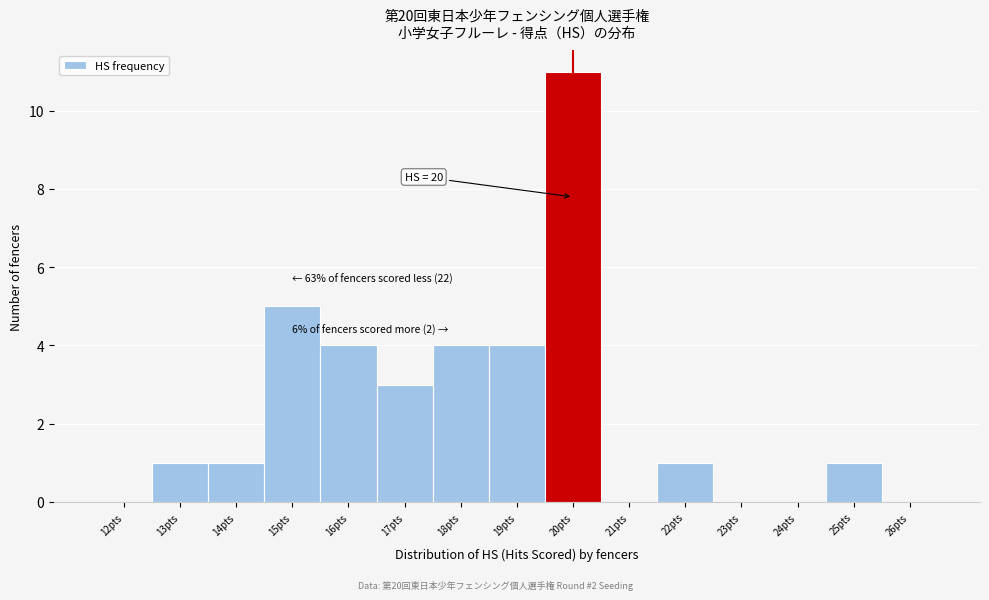

Reading right to left, extract all data points from this chart.

26pts=0	25pts=1	24pts=0	23pts=0	22pts=1	21pts=0	20pts=11	19pts=4	18pts=4	17pts=3	16pts=4	15pts=5	14pts=1	13pts=1	12pts=0